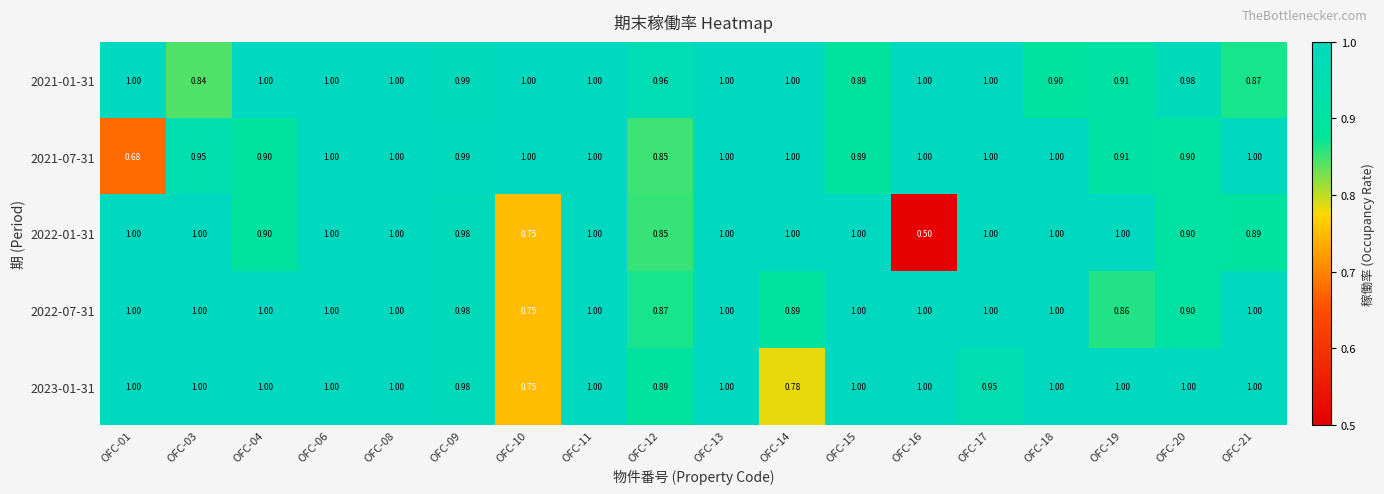

Is the value of 2023-01-31 at OFC-14 greater than the value of 2022-07-31 at OFC-04?

No